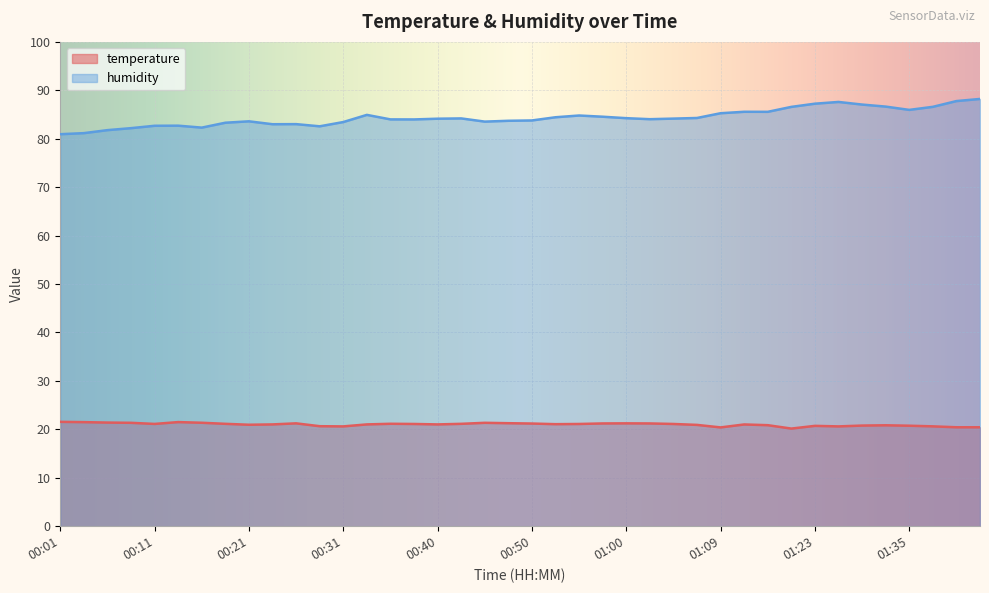

Rank the series by their average value, from highest to lowest.

humidity, temperature